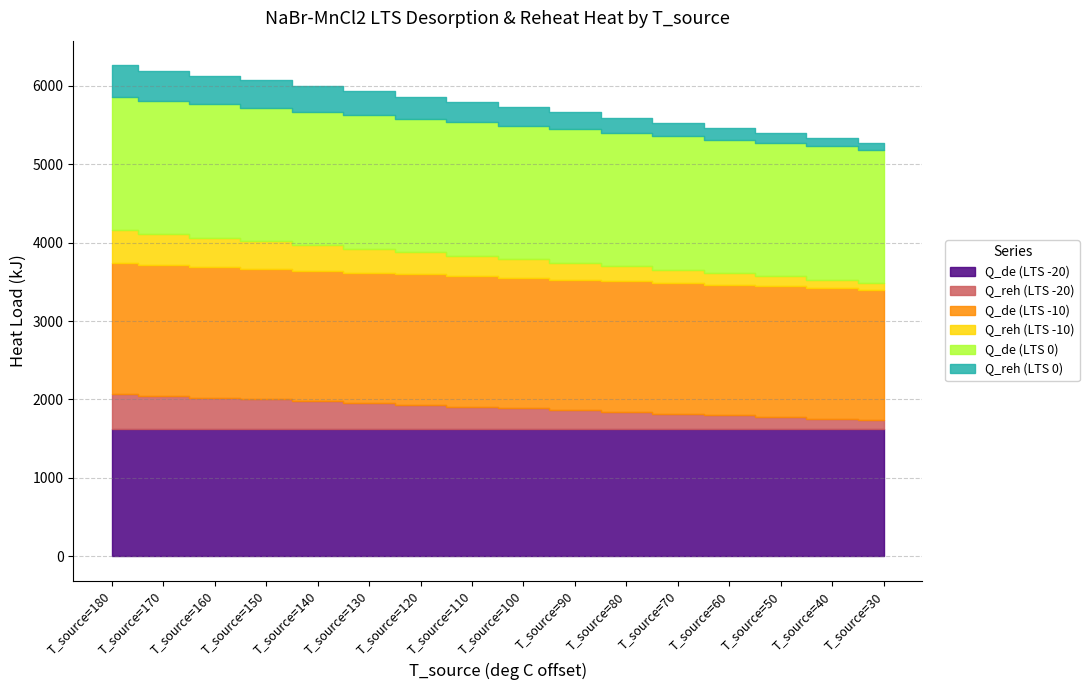

Does the chart have visible grid lines?

Yes